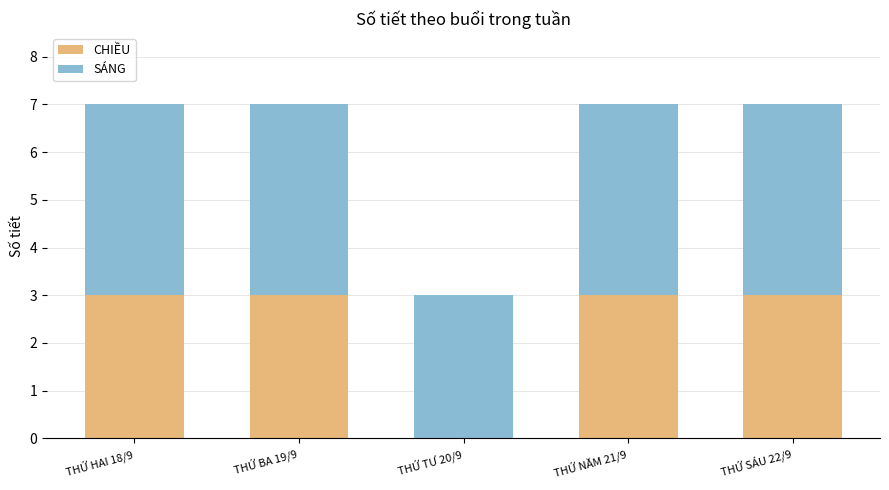

At which label is CHIỀU closest to 1?

THỨ TƯ 20/9